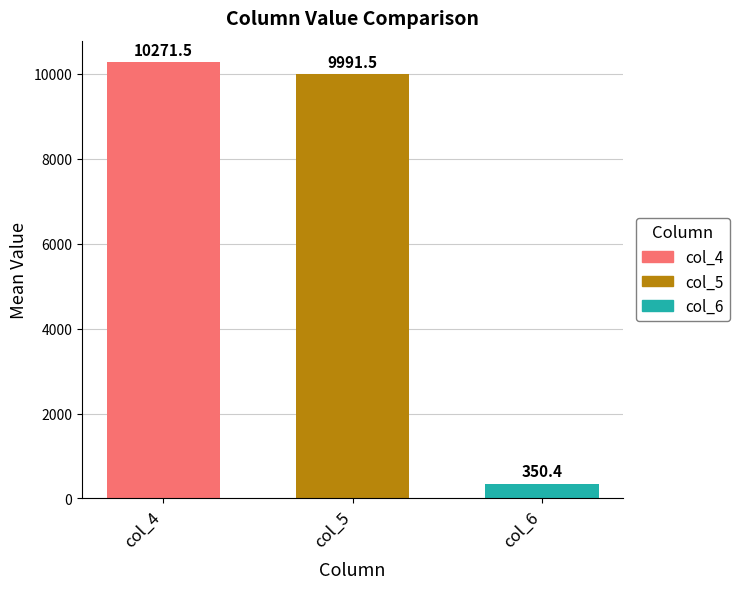

Rank the categories by col_5 value from lowest to highest.

col_5